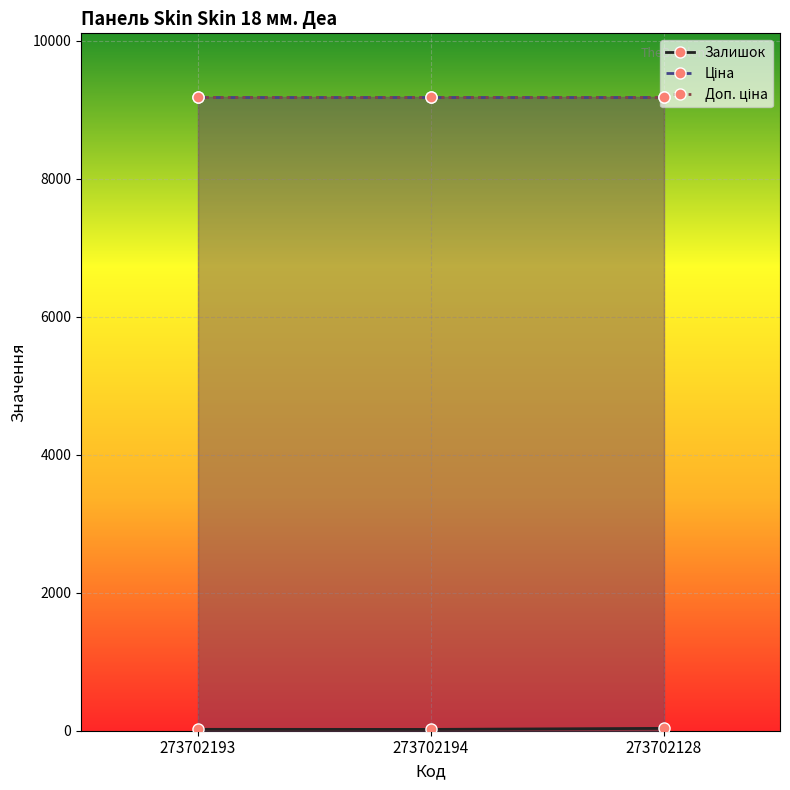

True or false: Доп. ціна has a value of 9185.9 at 273702194.

True